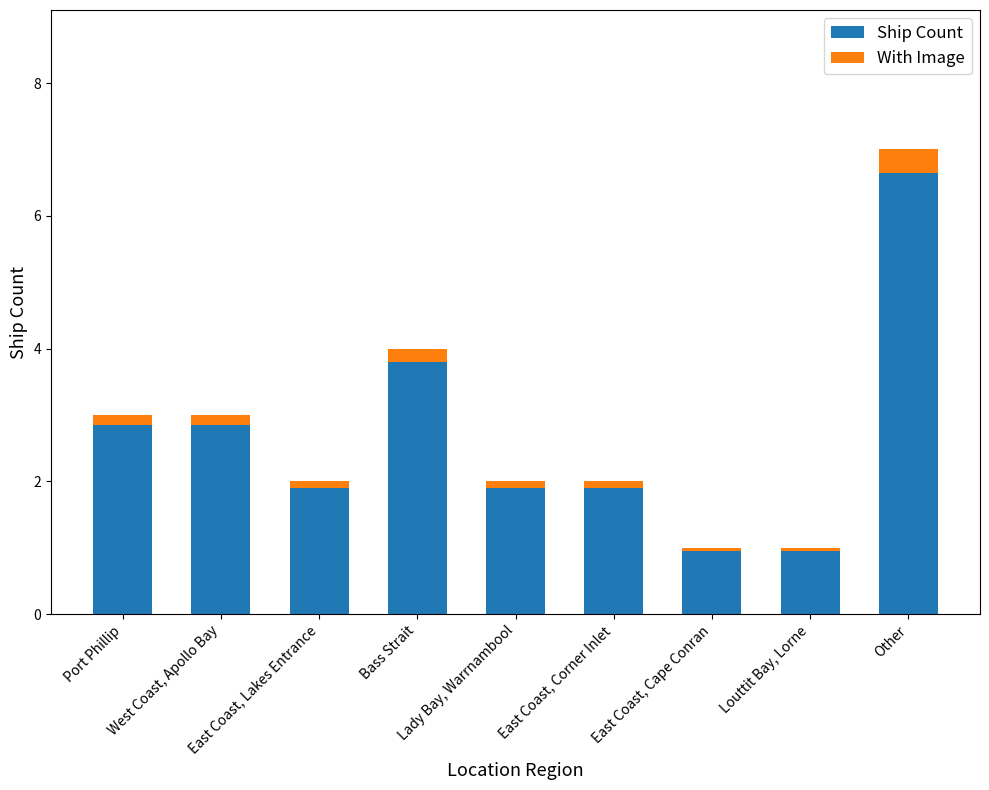

How many data points in Ship Count are above 2?

4